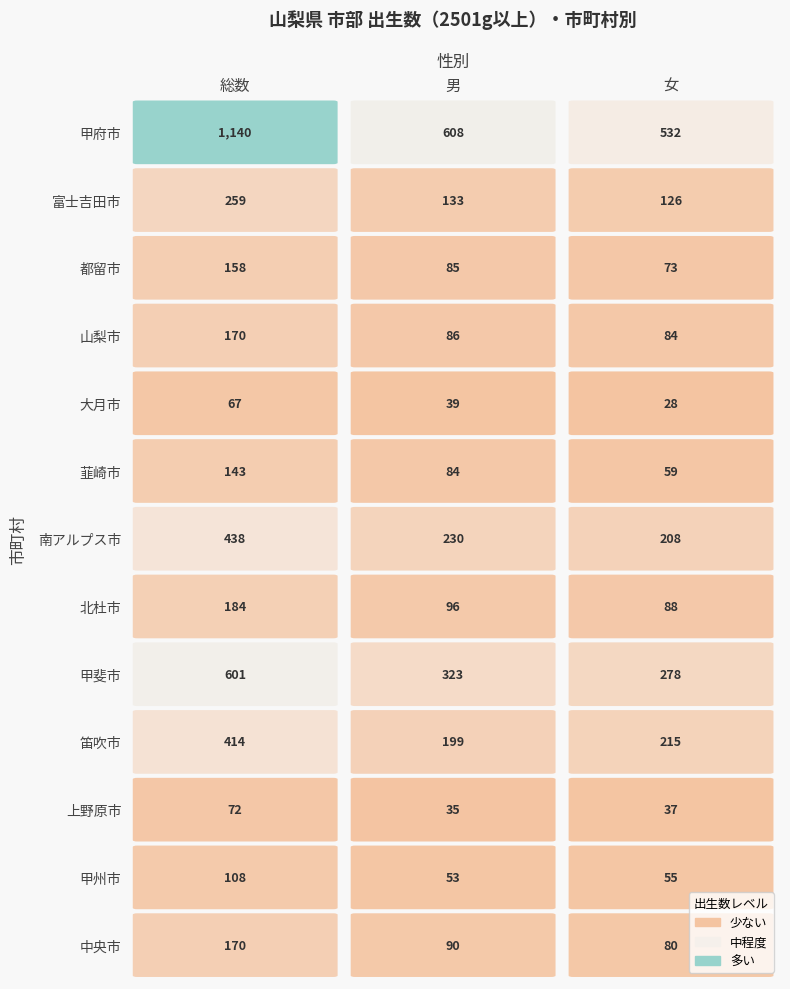

At how many categories does at least one series exceed 99?

3